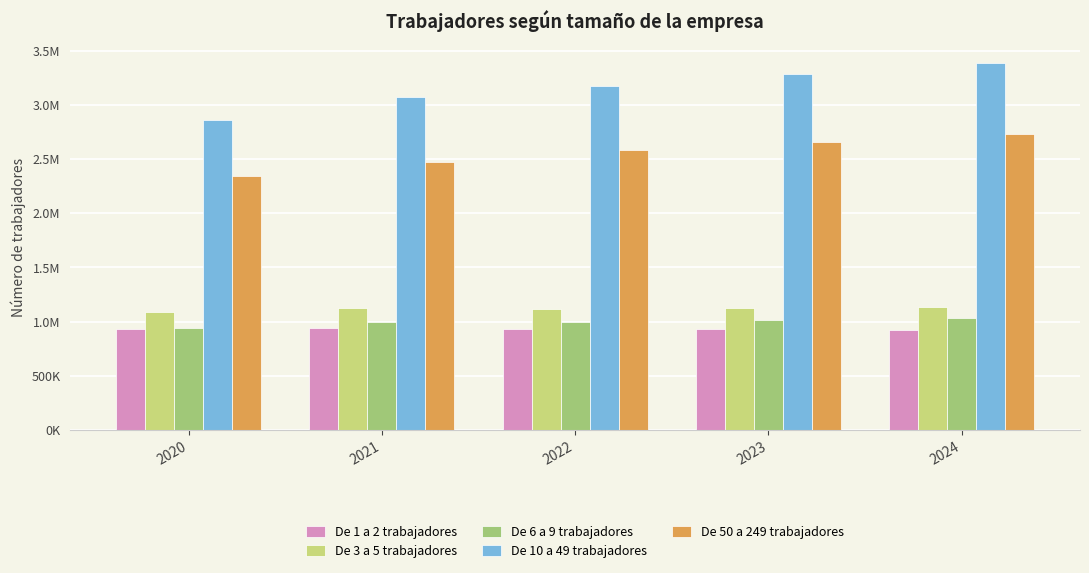

What are all the series names shown in the legend?

De 1 a 2 trabajadores, De 3 a 5 trabajadores, De 6 a 9 trabajadores, De 10 a 49 trabajadores, De 50 a 249 trabajadores